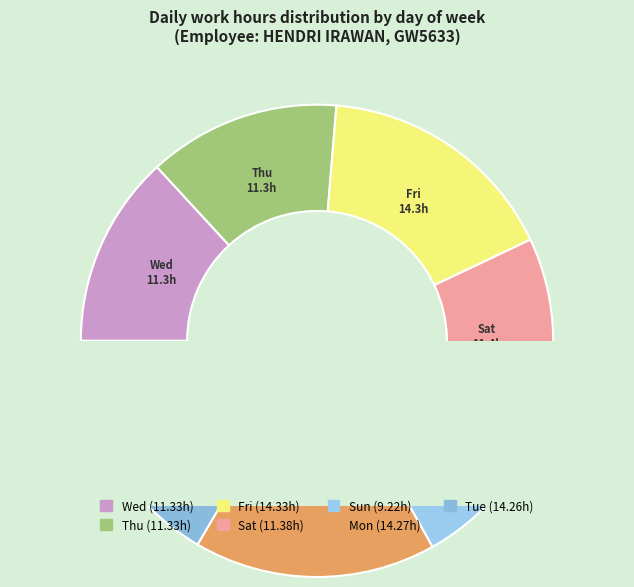

What percentage is NOT represented by Tue?

83.4%